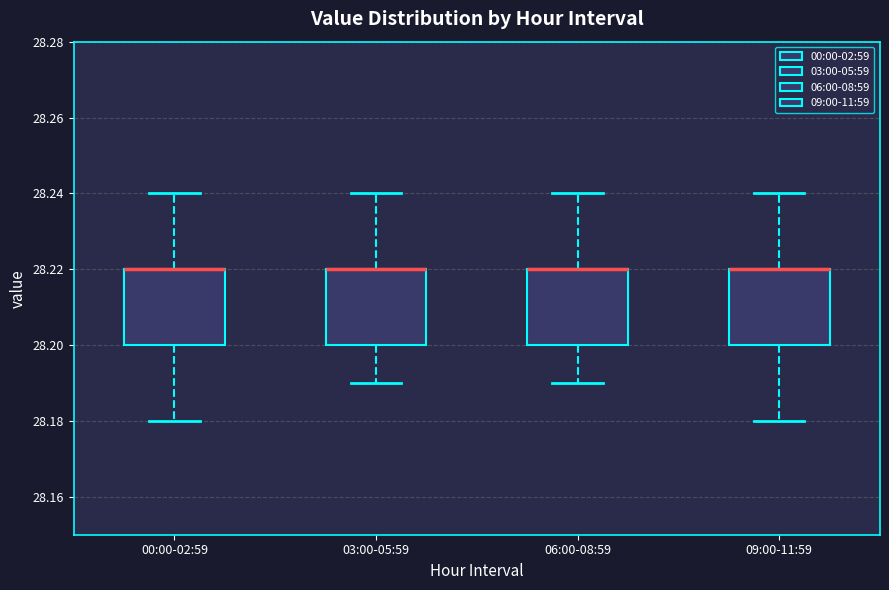

Reading left to right, read every box against the y-axis: the position of its median line, the range the box covers, and the ends of its whiskers. The values are not printed on the chart, so give them approximately, as read against the axis.

00:00-02:59: median 28.22 (drawn on the box's upper edge), box 28.20 to 28.22, whiskers 28.18 to 28.24
03:00-05:59: median 28.22 (drawn on the box's upper edge), box 28.20 to 28.22, whiskers 28.19 to 28.24
06:00-08:59: median 28.22 (drawn on the box's upper edge), box 28.20 to 28.22, whiskers 28.19 to 28.24
09:00-11:59: median 28.22 (drawn on the box's upper edge), box 28.20 to 28.22, whiskers 28.18 to 28.24